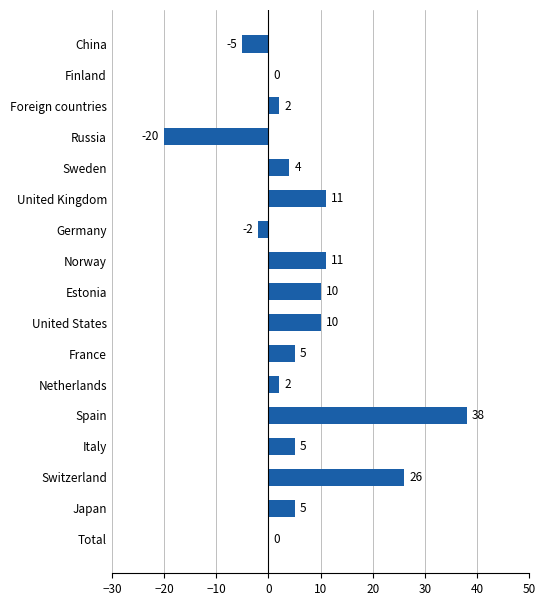

What is the sum of all values?

102